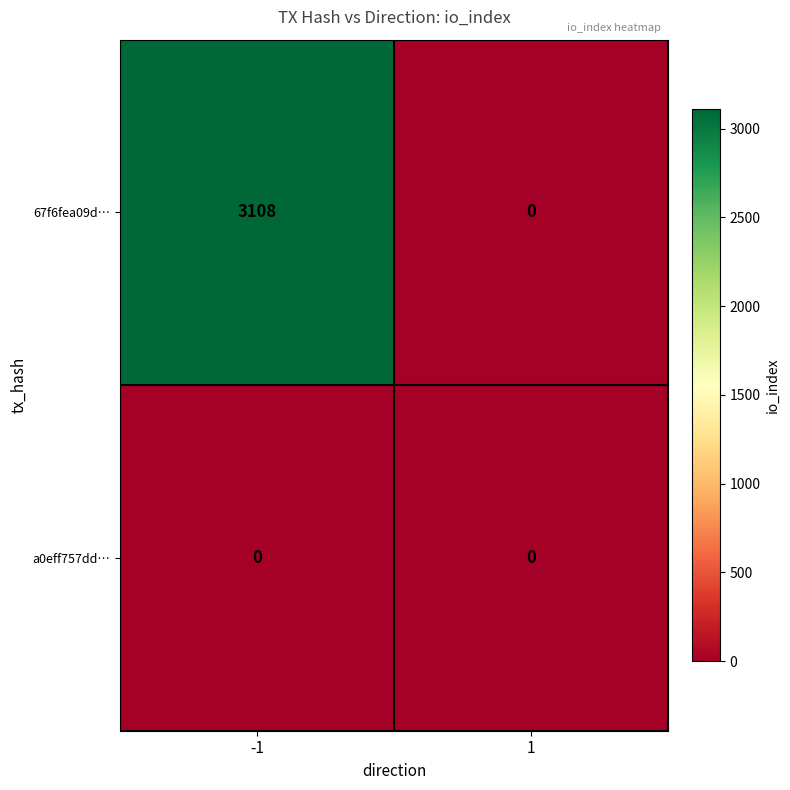

True or false: 67f6fea09d… has a value of 0 at 1.

True